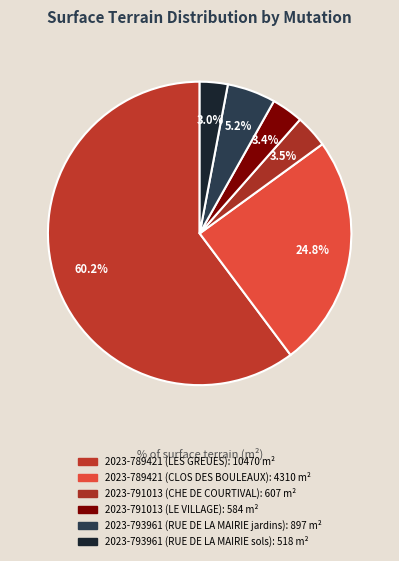

What is the ratio of the value at 2023-793961 (RUE DE LA MAIRIE sols) to the value at 2023-789421 (CLOS DES BOULEAUX)?

0.1